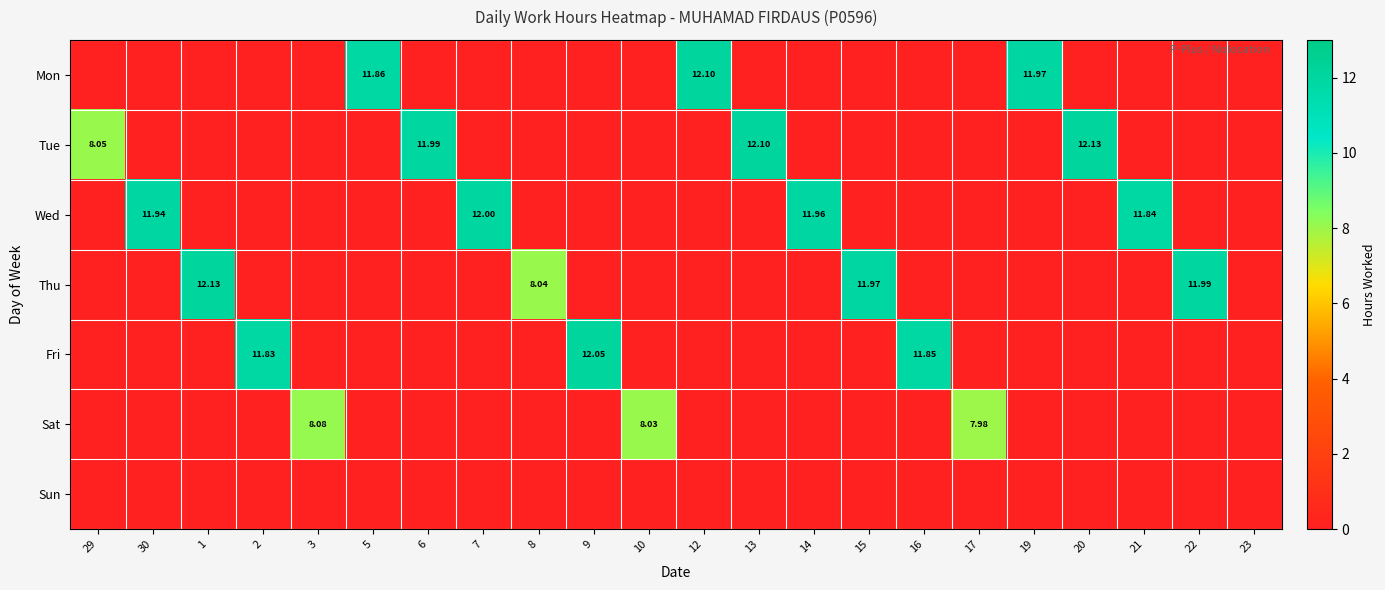

What is the sum of all Fri values?

35.7